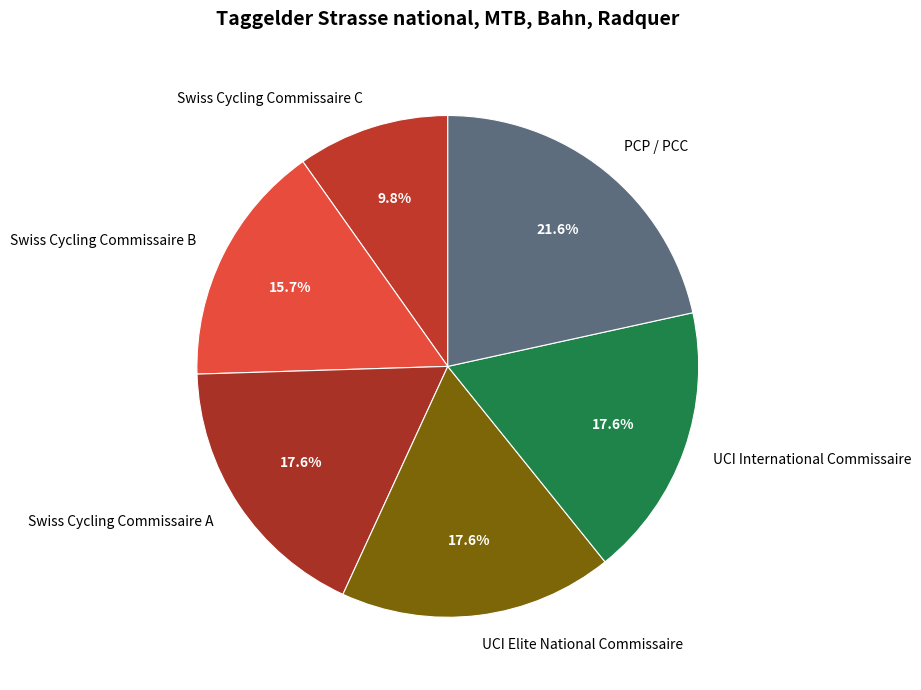

To the nearest percent, what portion does Swiss Cycling Commissaire C represent?

10%